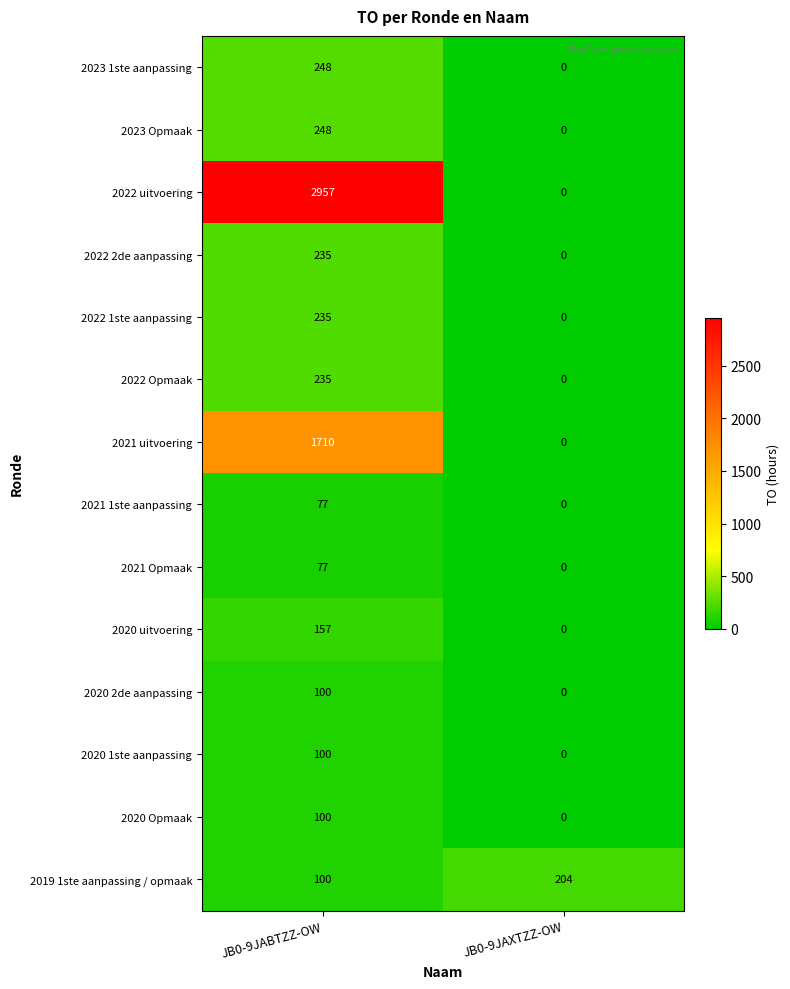

Reading left to right, list all the values displayed in this chart.

2023 1ste aanpassing: 248	0
2023 Opmaak: 248	0
2022 uitvoering: 2957	0
2022 2de aanpassing: 235	0
2022 1ste aanpassing: 235	0
2022 Opmaak: 235	0
2021 uitvoering: 1710	0
2021 1ste aanpassing: 77	0
2021 Opmaak: 77	0
2020 uitvoering: 157	0
2020 2de aanpassing: 100	0
2020 1ste aanpassing: 100	0
2020 Opmaak: 100	0
2019 1ste aanpassing / opmaak: 100	204